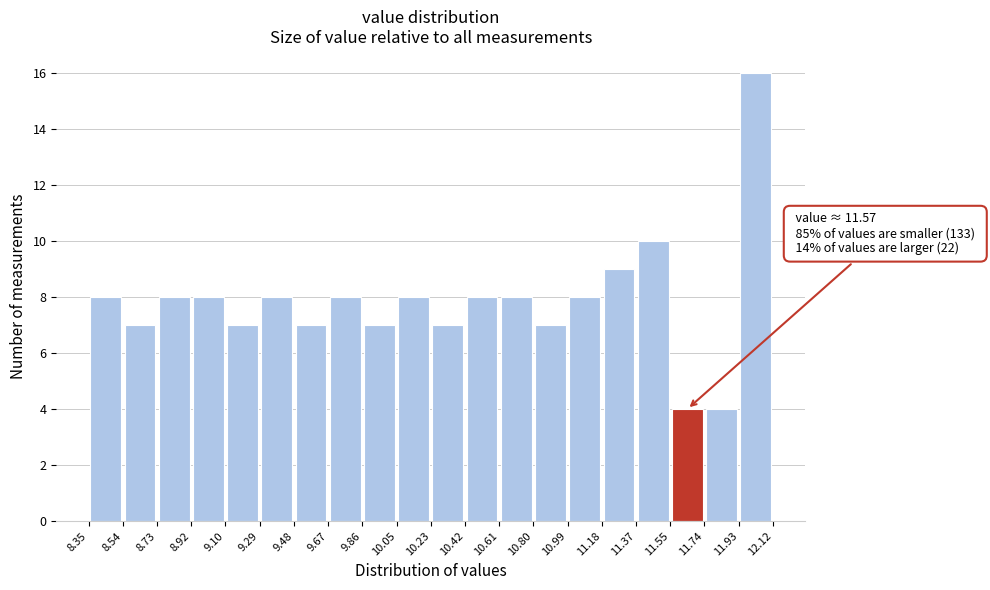

Over which range of the x-axis is the bar tallest?

11.93 to 12.12